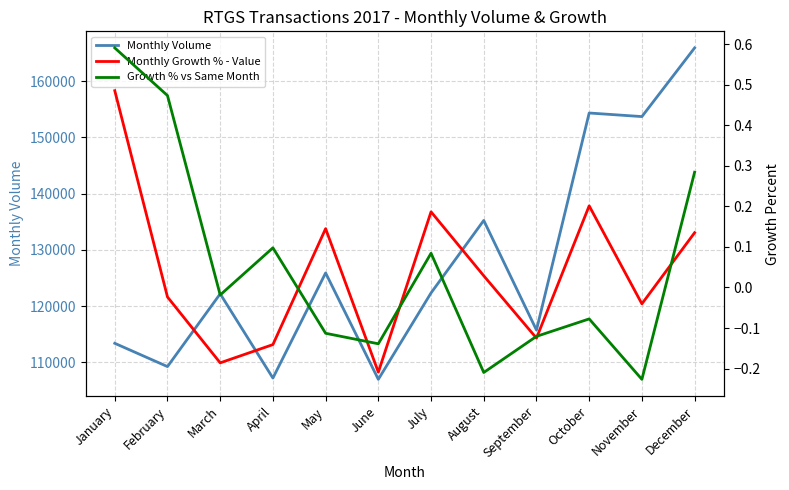

What is the maximum value shown in the chart?

165935.0